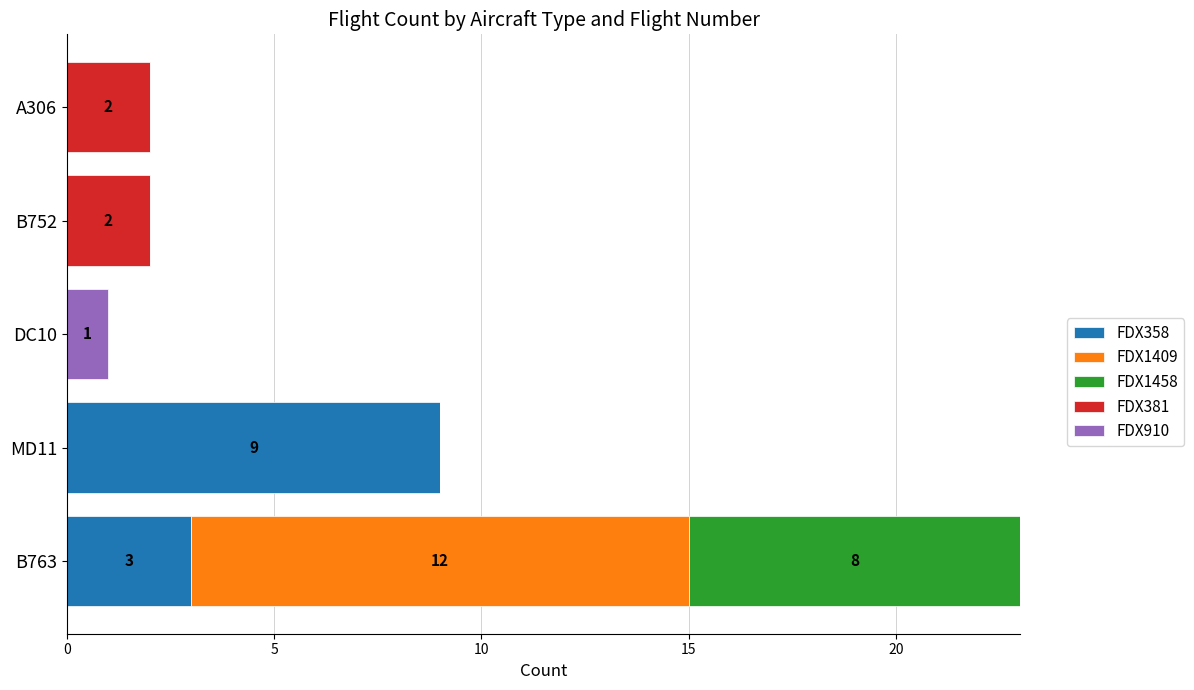

At which category is the sum across all series the highest?

B763